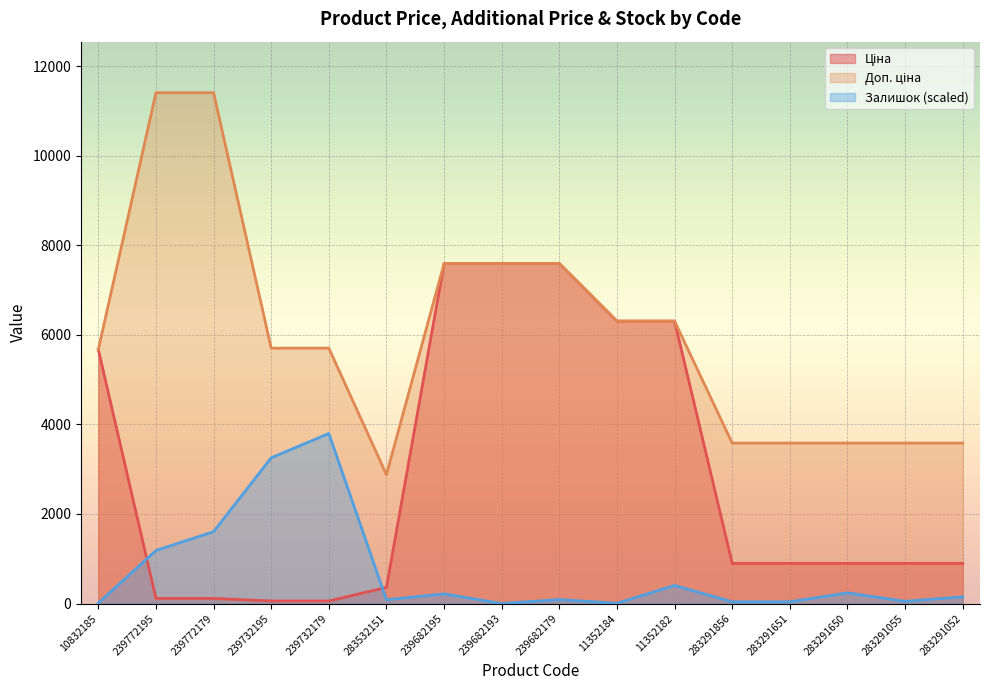

List the series in order of their peak value, highest first.

Доп. ціна, Ціна, Залишок